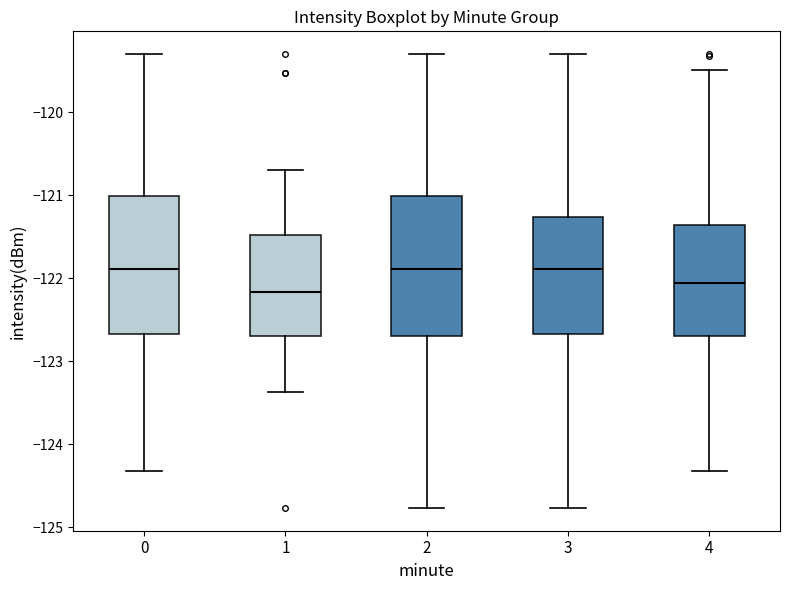

Reading left to right, read every box against the y-axis: the position of its median line, the range the box covers, and the ends of its whiskers. The values are not printed on the chart, so give them approximately, as read against the axis.

0: median -121.9, box -122.7 to -121.0, whiskers -124.3 to -119.3
1: median -122.2, box -122.7 to -121.5, whiskers -123.4 to -120.7
2: median -121.9, box -122.7 to -121.0, whiskers -124.8 to -119.3
3: median -121.9, box -122.7 to -121.3, whiskers -124.8 to -119.3
4: median -122.1, box -122.7 to -121.4, whiskers -124.3 to -119.5